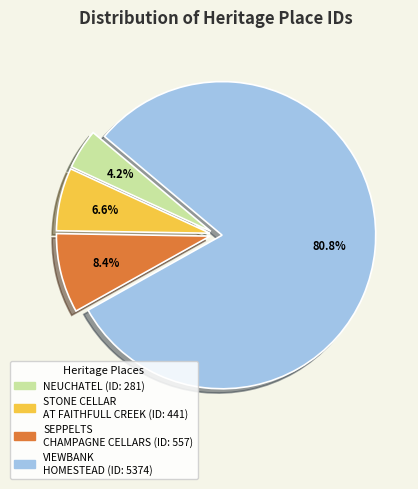

To the nearest percent, what percentage of the pie is SEPPELTS CHAMPAGNE CELLARS?

8%